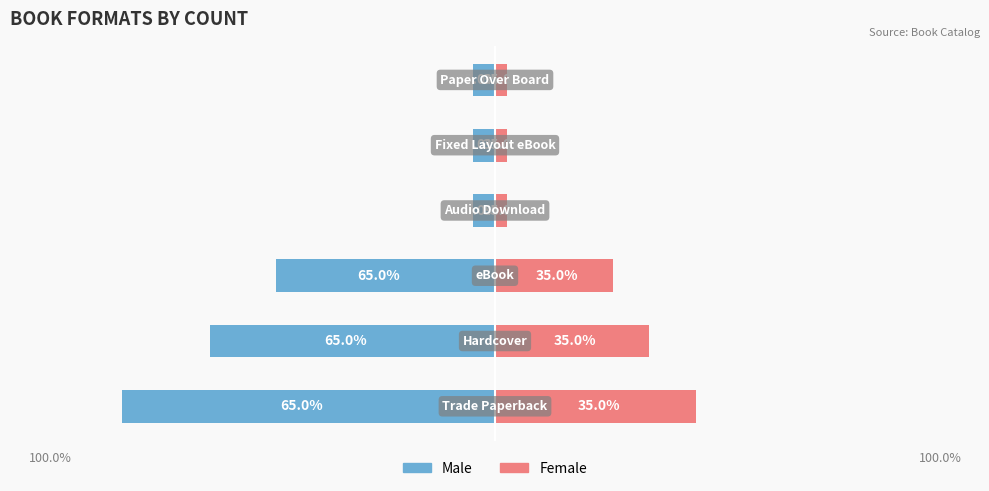

True or false: Female has a value of 0.2 at 4.

False